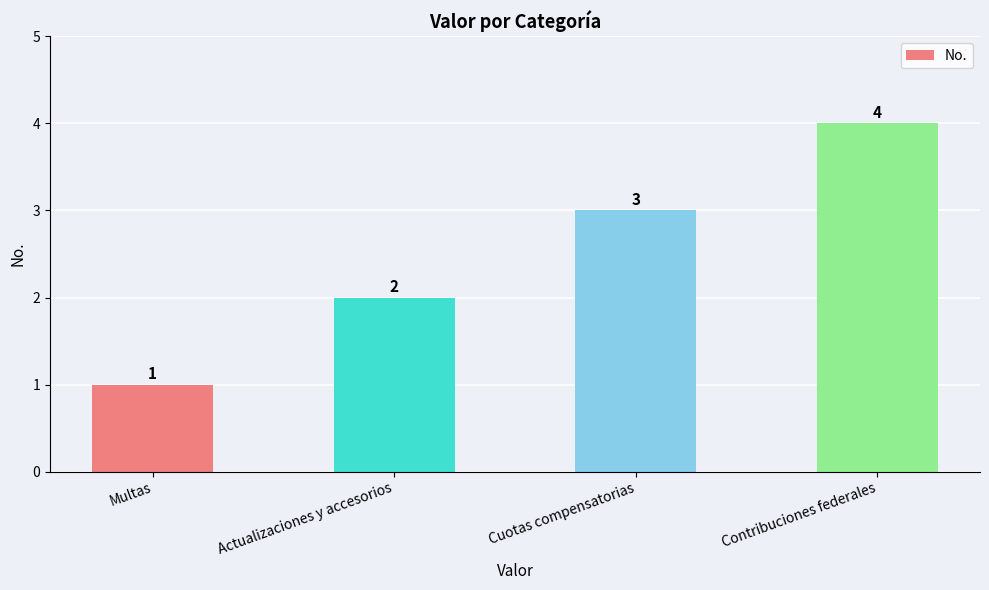

Between Multas and Contribuciones federales, which is larger?

Contribuciones federales